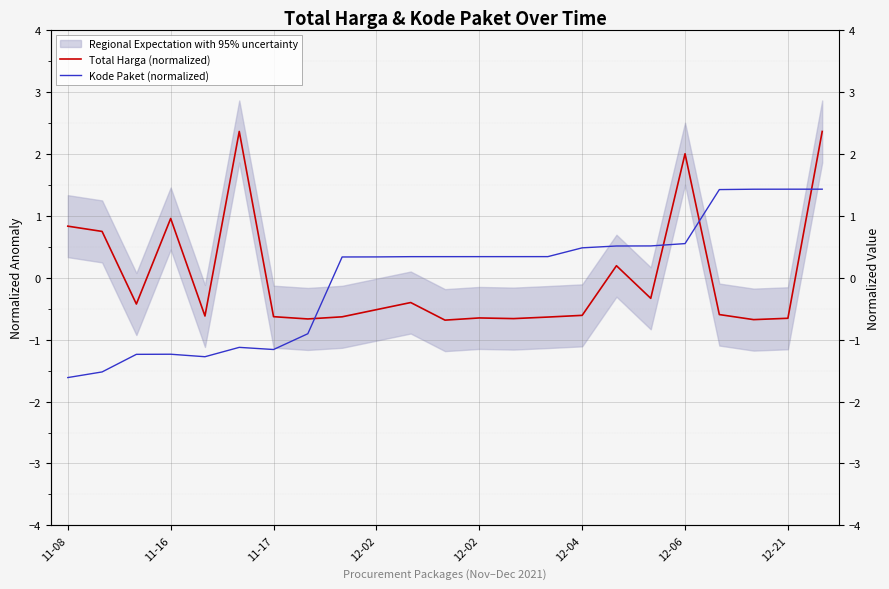

List the series in order of their overall mean, highest first.

Total Harga (normalized), Kode Paket (normalized)